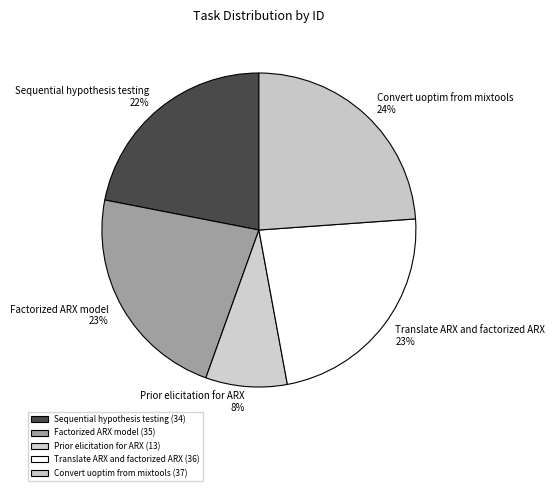

To the nearest percent, what is the combined percentage of Convert uoptim from mixtools and Translate ARX and factorized ARX?

47%